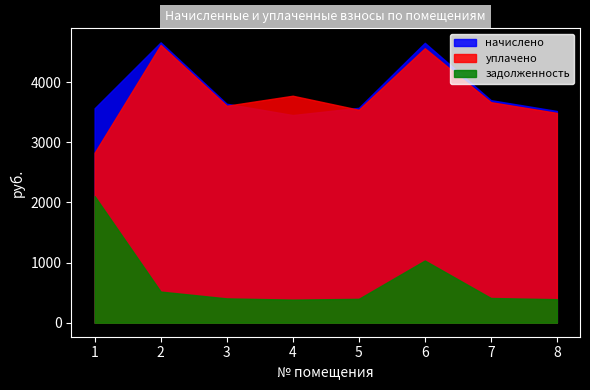

Reading left to right, list all the values displayed in this chart.

начислено: 3565.3	4661.3	3640.4	3452.8	3572.9	4653.7	3700.4	3520.3
уплачено: 2826.4	4619.1	3607.4	3773.8	3540.5	4563.5	3666.9	3488.4
задолженность: 2105.9	517.9	404.5	383.8	397.0	1034.2	411.2	391.1